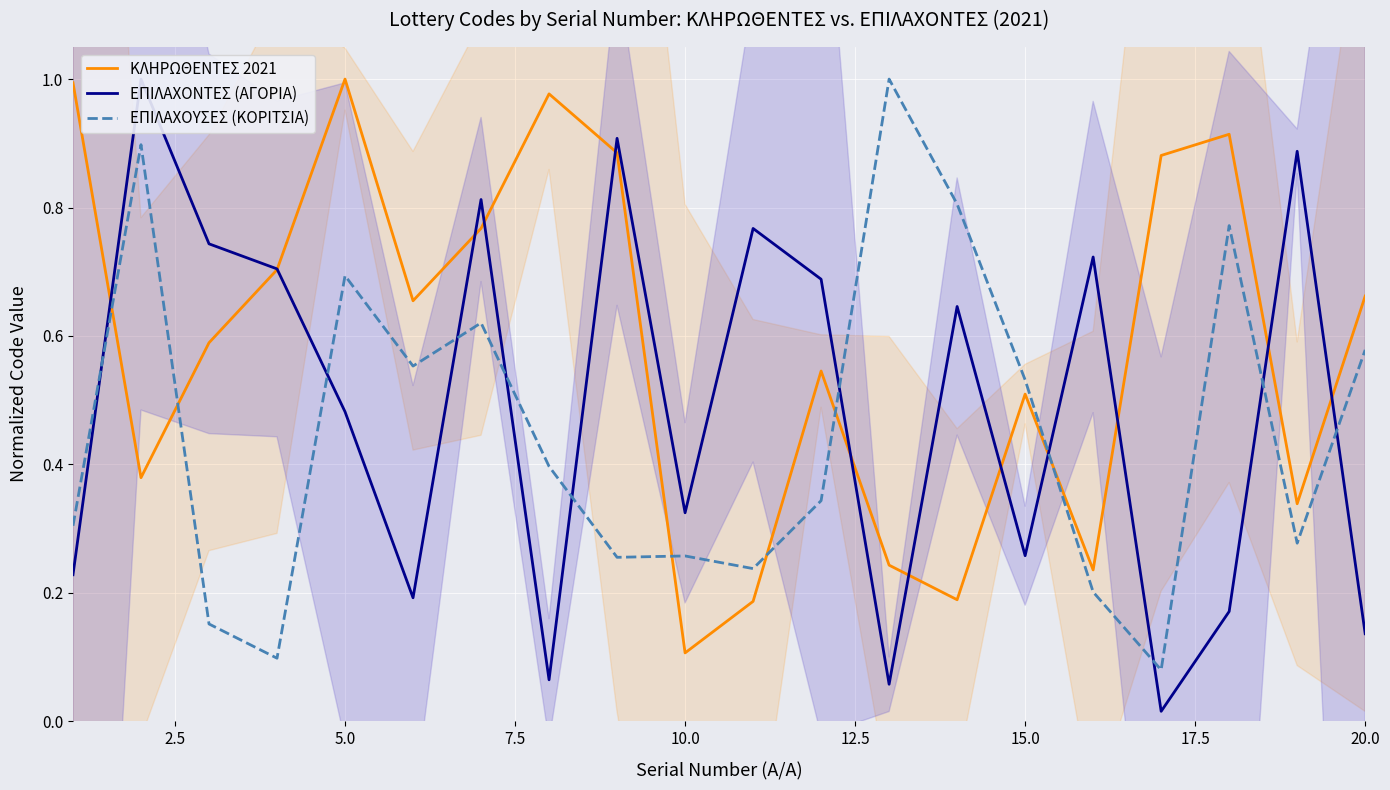

What is the difference between the maximum and minimum values in the ΕΠΙΛΑΧΟΝΤΕΣ (ΑΓΟΡΙΑ) series?

1.0